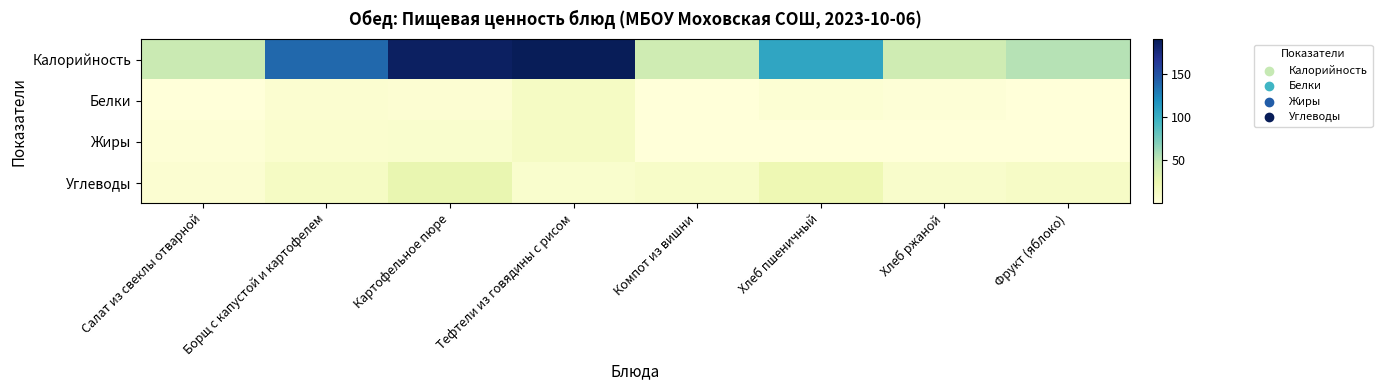

Which series changed the most between Хлеб пшеничный and Хлеб ржаной?

Калорийность